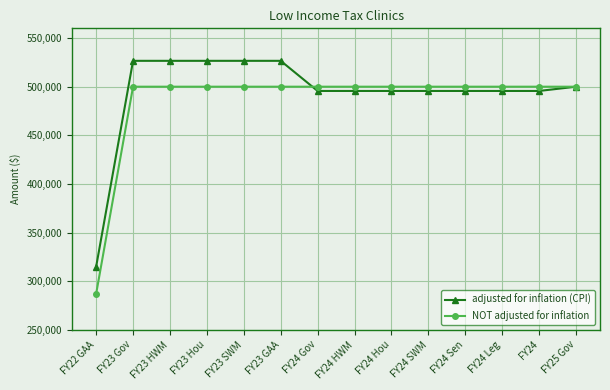

What is the value of the NOT adjusted for inflation point at the 5th from the left?

500000